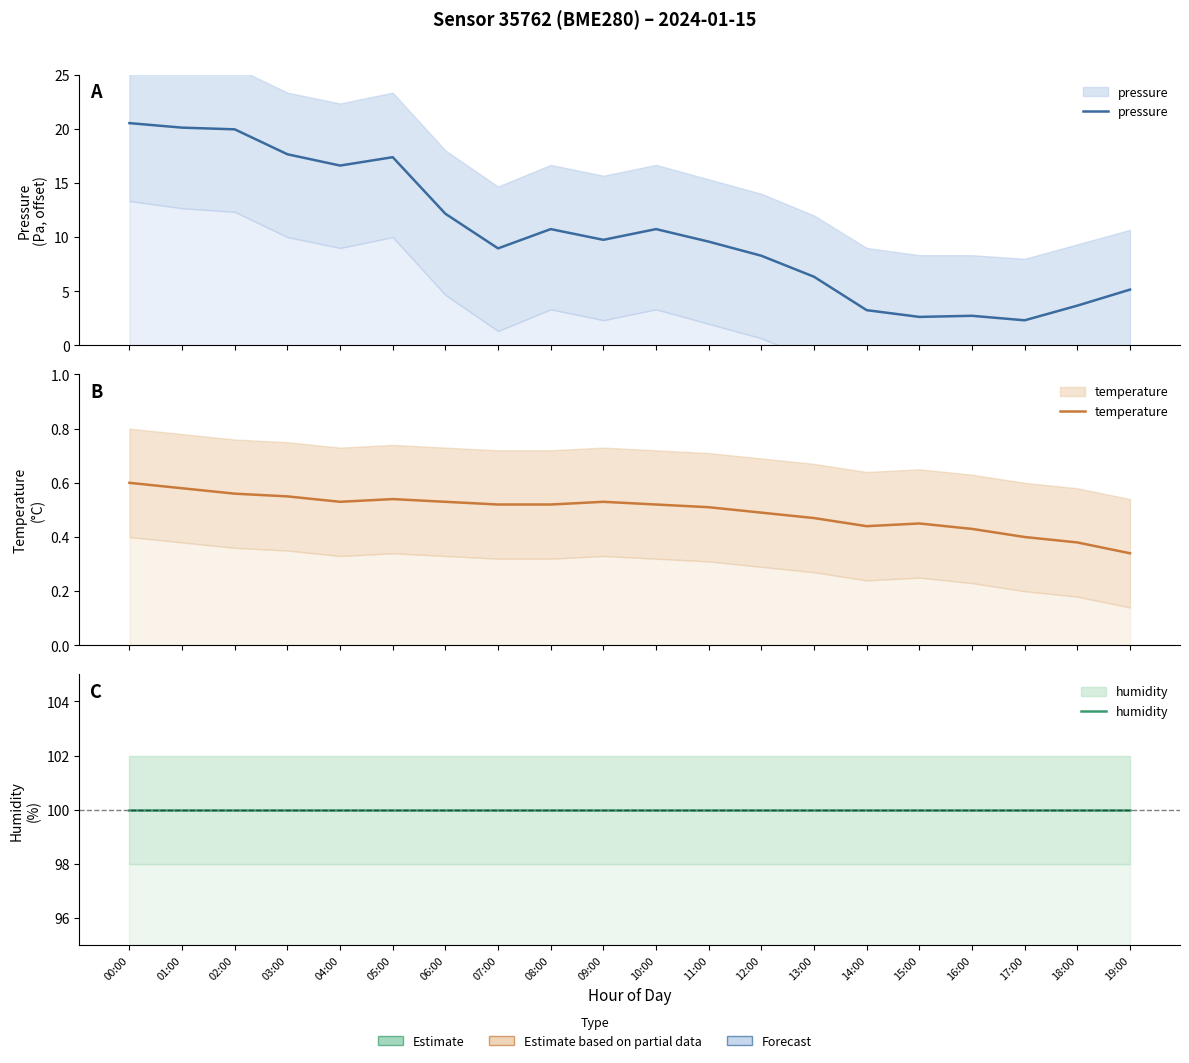

How many categories are shown in the chart?

20